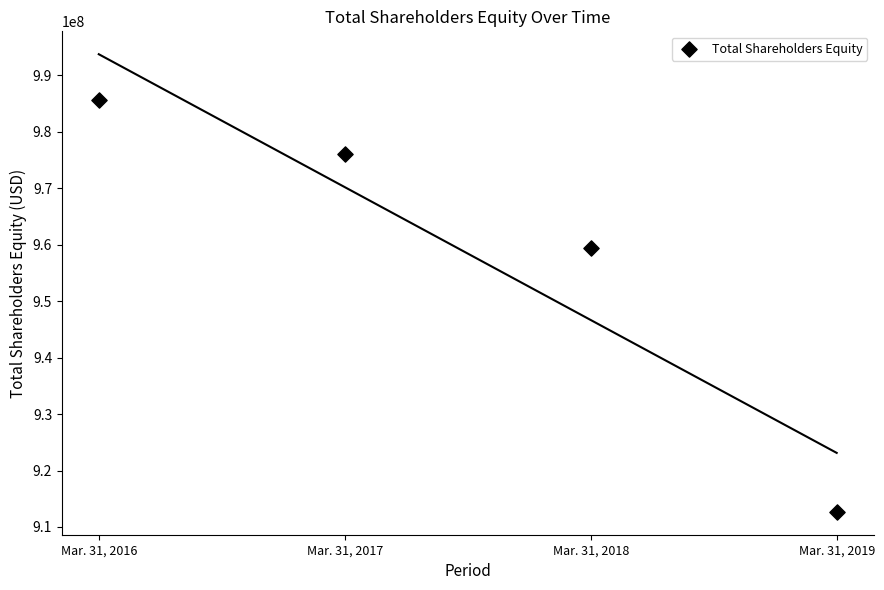

What Y value in the scatter plot is closest to 949140897?

959413362